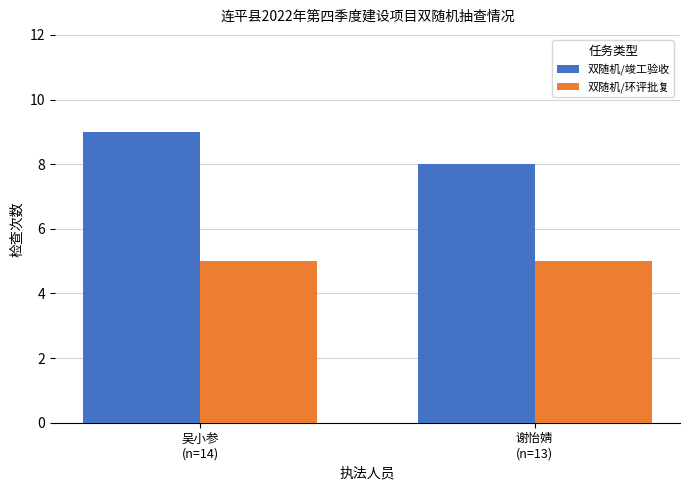

What position from the right is 谢怡婧
(n=13)?

1